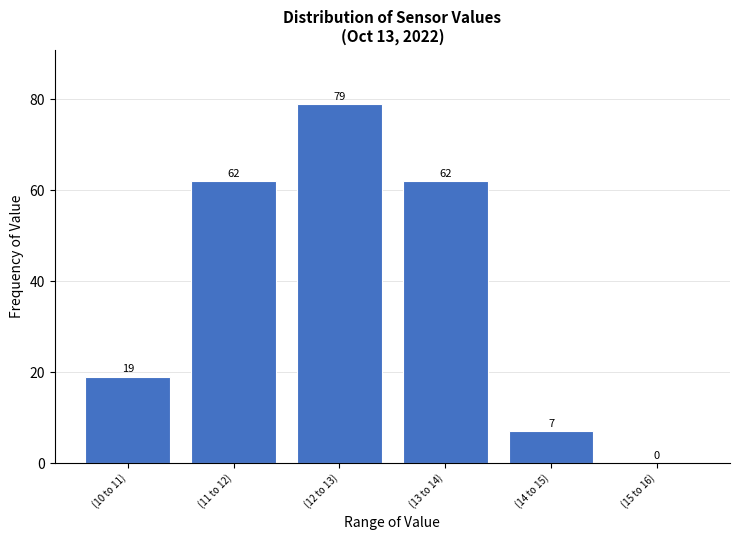

Reading left to right, list all the values displayed in this chart.

(10 to 11)=19	(11 to 12)=62	(12 to 13)=79	(13 to 14)=62	(14 to 15)=7	(15 to 16)=0